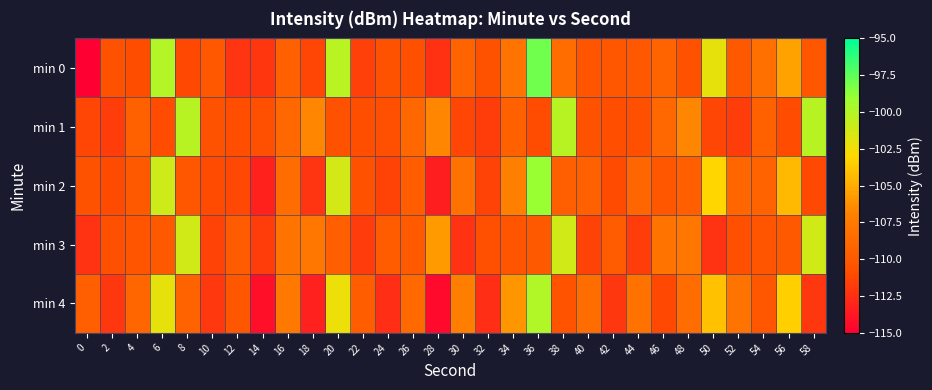

Which has a higher value, 28 or 6?

6